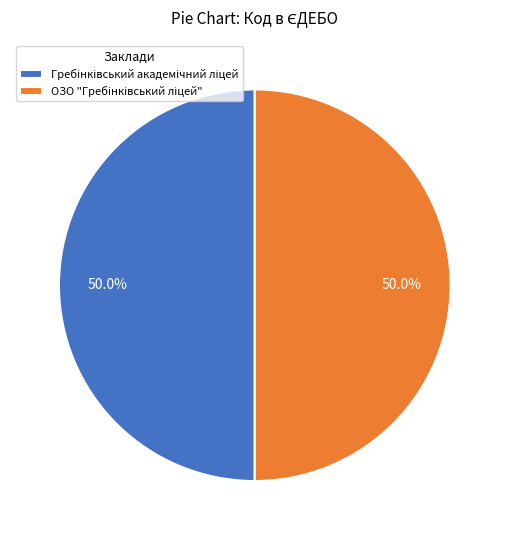

What percentage do Гребінківський академічний ліцей and ОЗО "Гребінківський ліцей" together represent?

100.0%